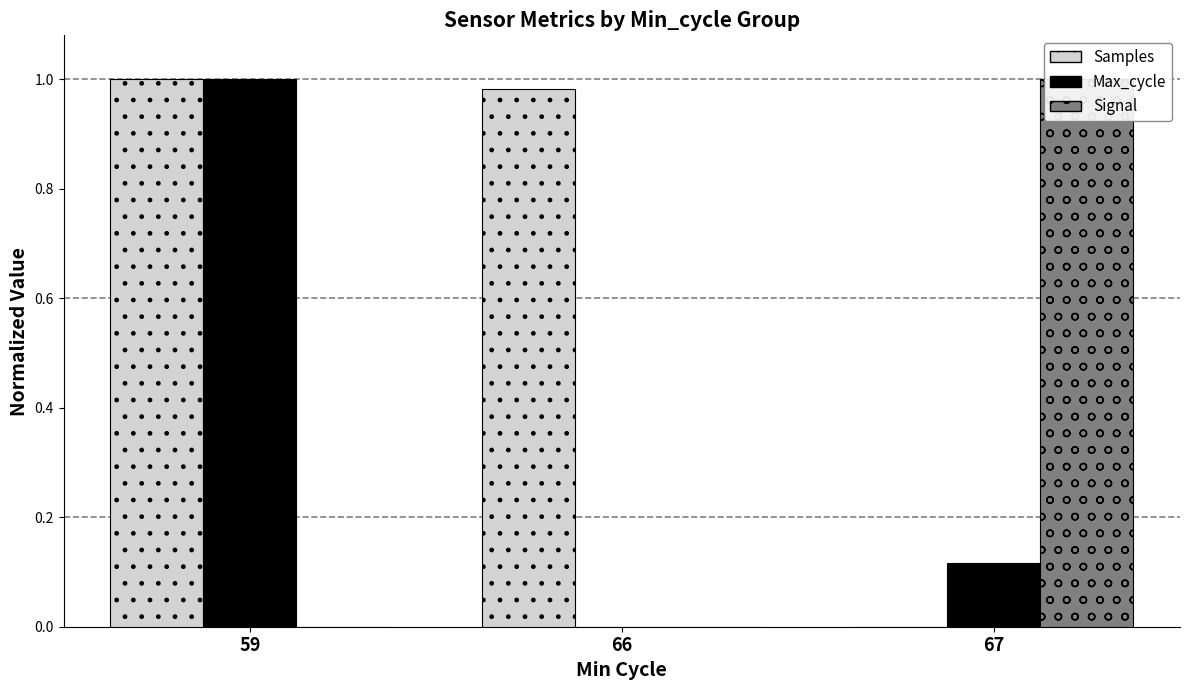

Is it true that Max_cycle equals 0.7 at 66?

False